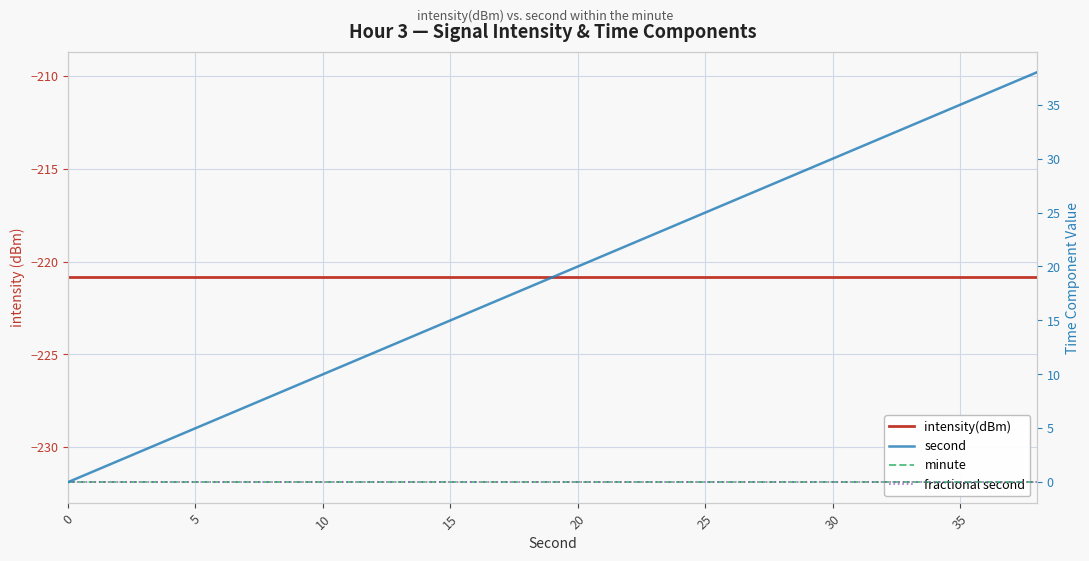

Does the chart display data point markers on the line(s)?

No